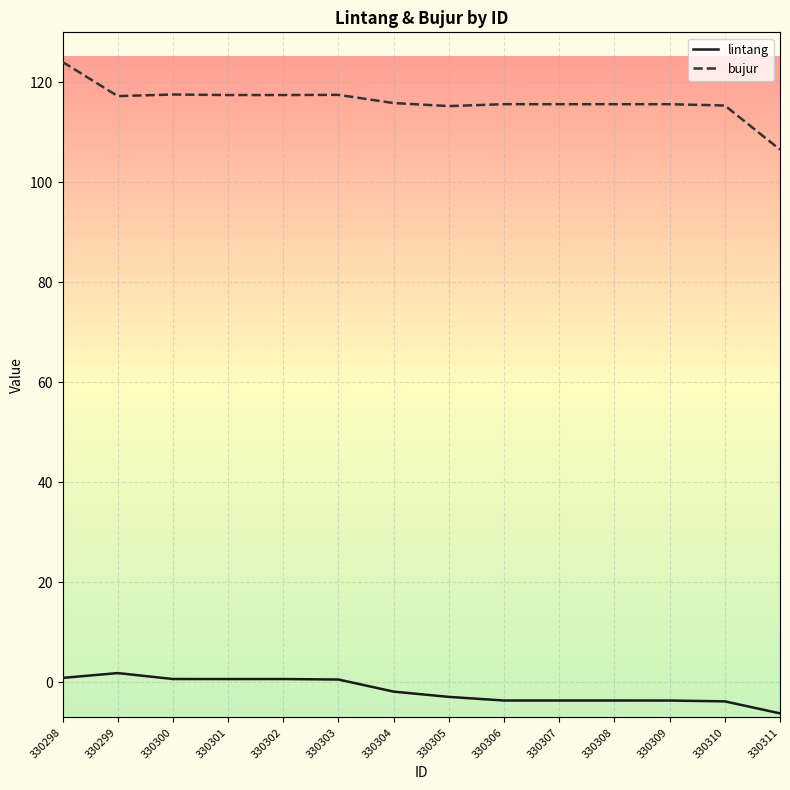

What is the smallest value displayed?

-6.2